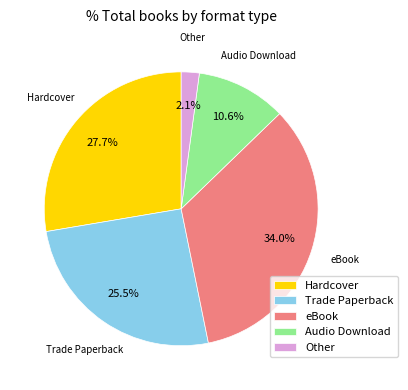

What percentage is the eBook slice, to the nearest percent?

34%